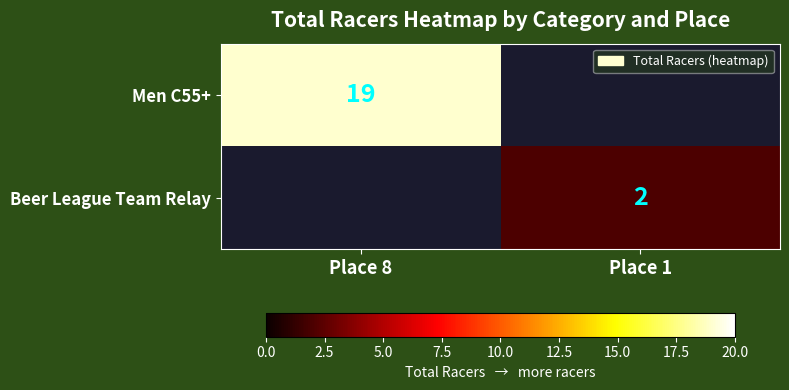

At how many categories does at least one series exceed 8?

1